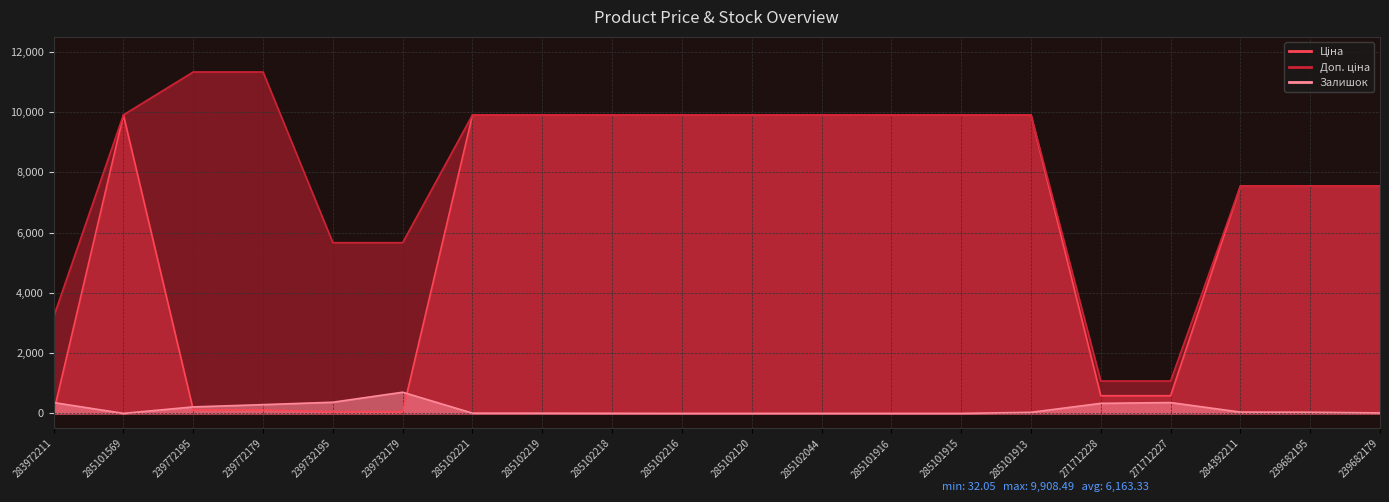

What is the greatest value displayed?

11334.0